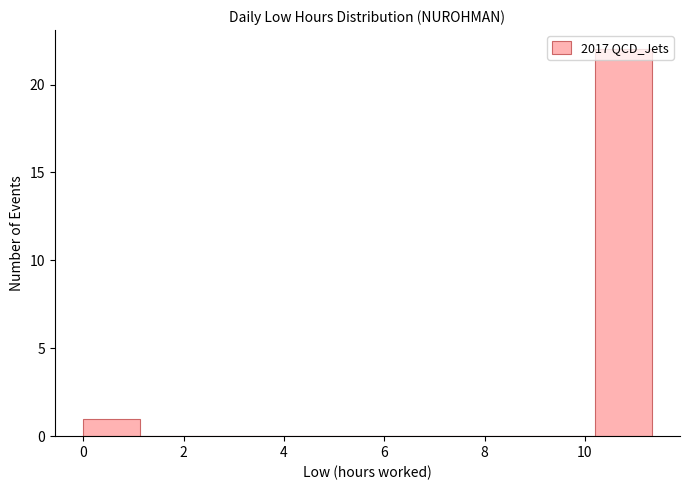

What is the height of the bar covering 10.2 to 11.4 on the x-axis? Neither the bar edges nor the heights are printed on the chart, so give them approximately, as read against the axes.

22